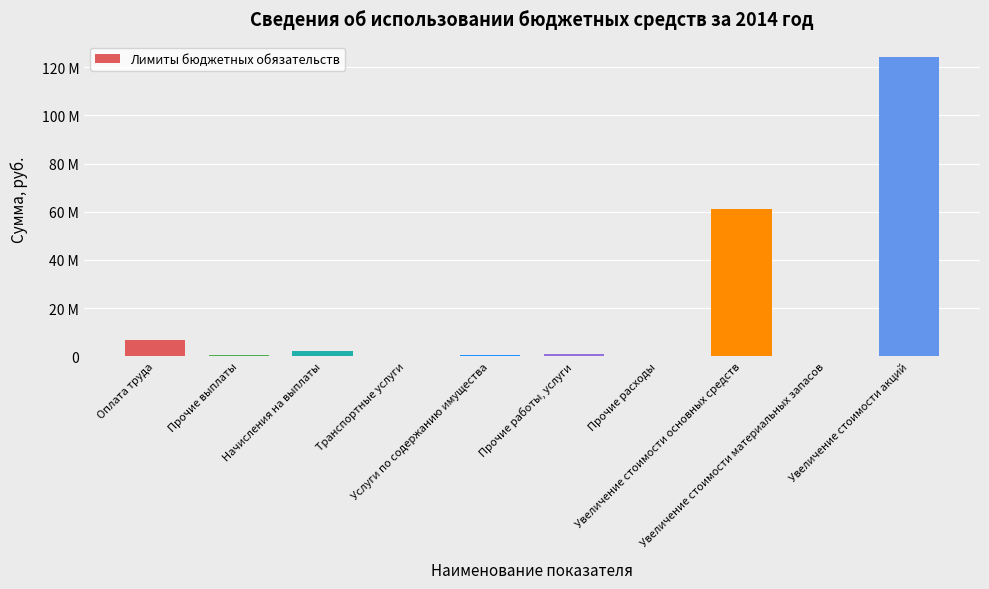

Is it true that the value at Прочие расходы is 9500?

True